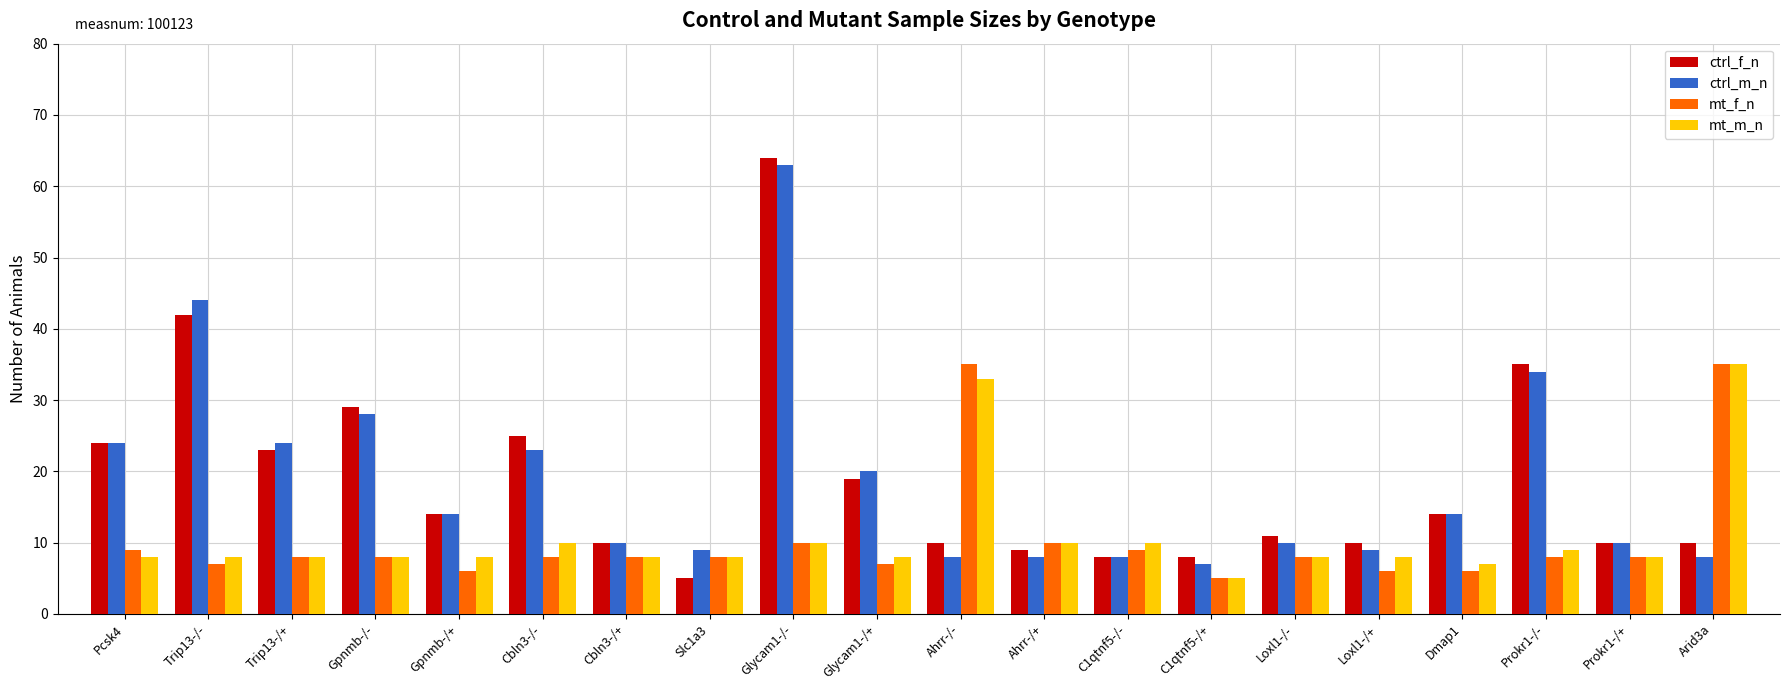

What is the approximate value of ctrl_m_n at C1qtnf5-/-?

8